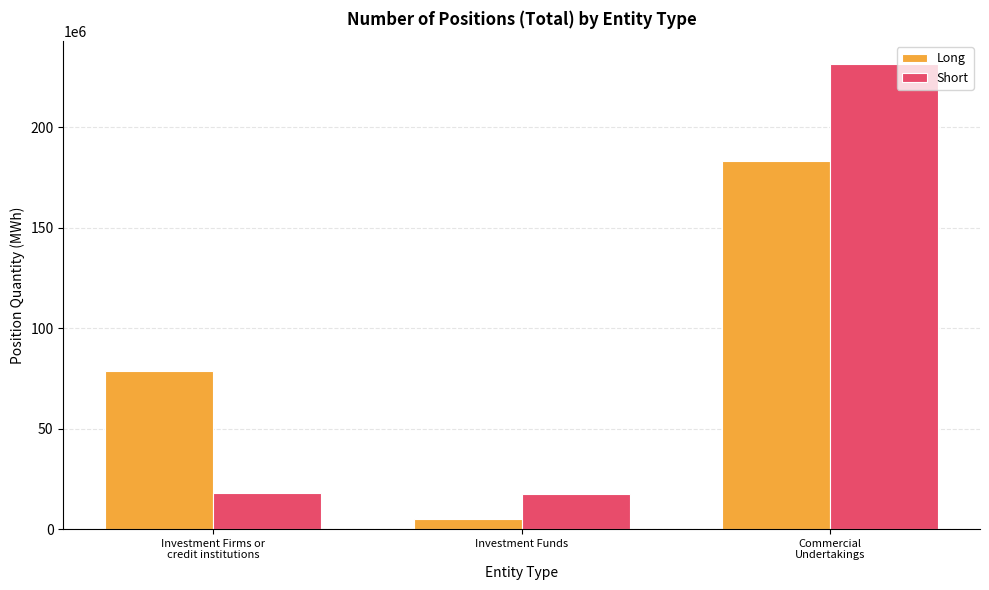

What is the value of the Short bar at the 2nd from the left?

17283086